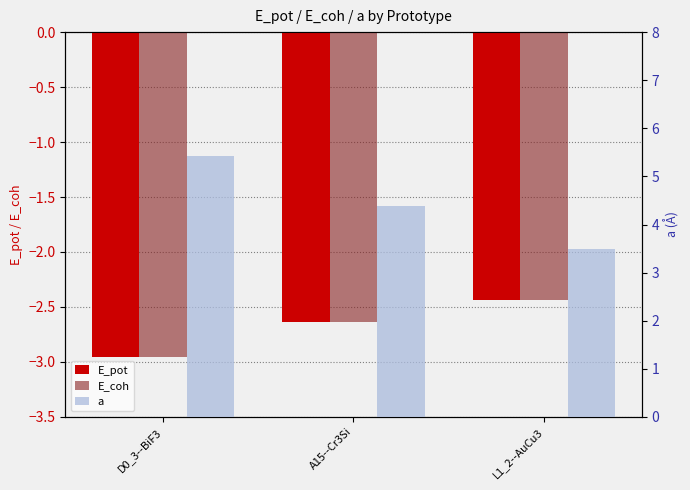

What is the difference between the highest and lowest values at L1_2--AuCu3?

5.9